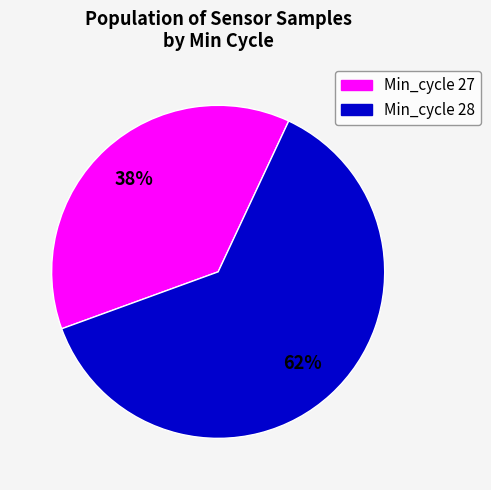

Count the number of slices in the pie.

2